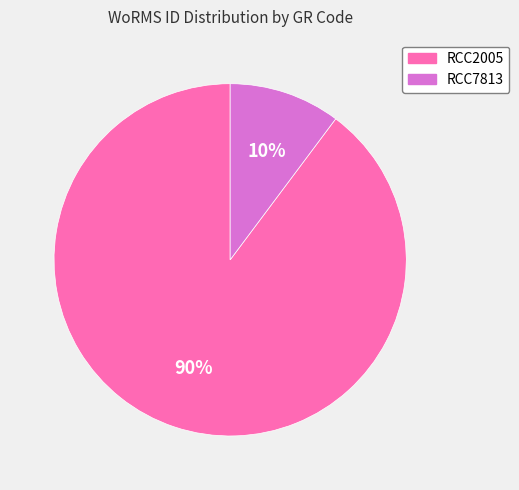

What is the smallest slice in the pie chart?

RCC7813